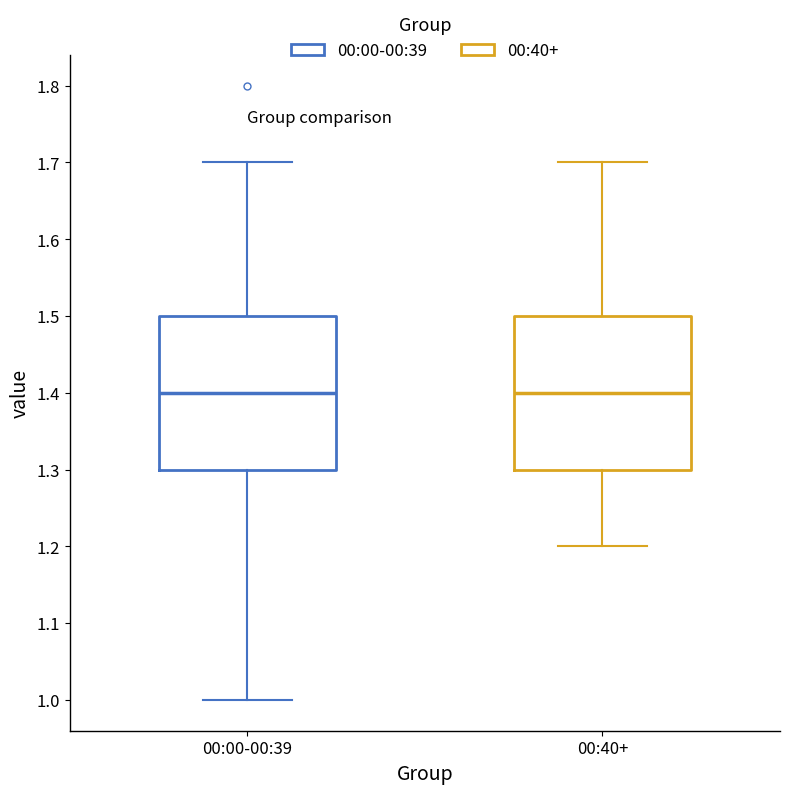

Where does the upper whisker of the box for 00:00-00:39 end on the y-axis? The values are not printed on the chart, so give them approximately, as read against the axis.

1.7